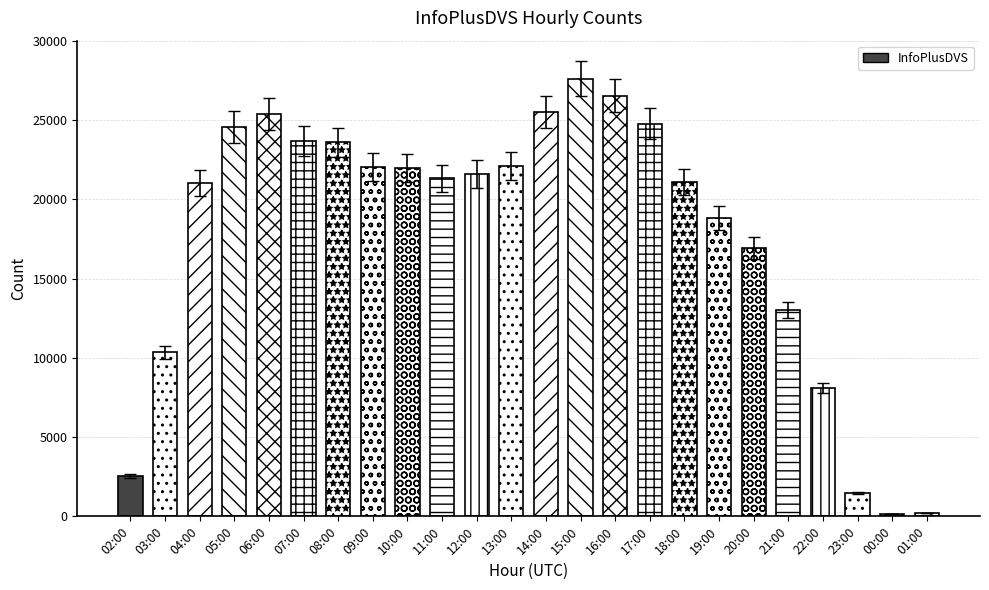

What is the value of the 14th bar from the left?

27613